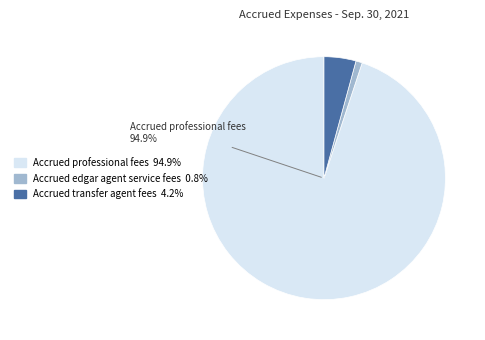

To the nearest percent, what portion does Accrued professional fees represent?

95%